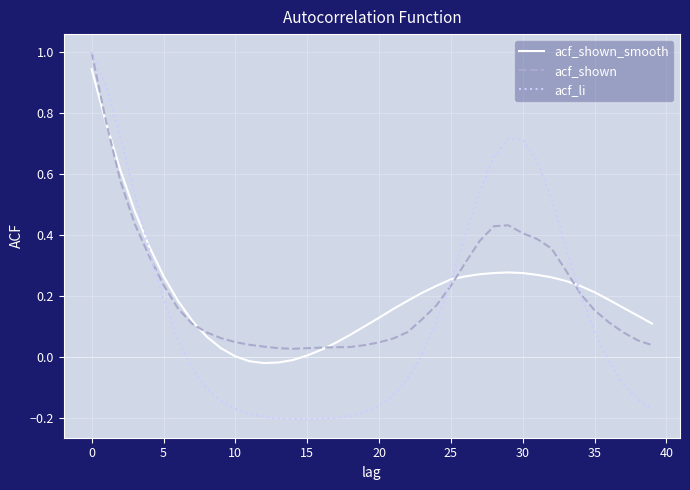

What is the difference between the maximum and minimum values in the acf_shown series?

1.0